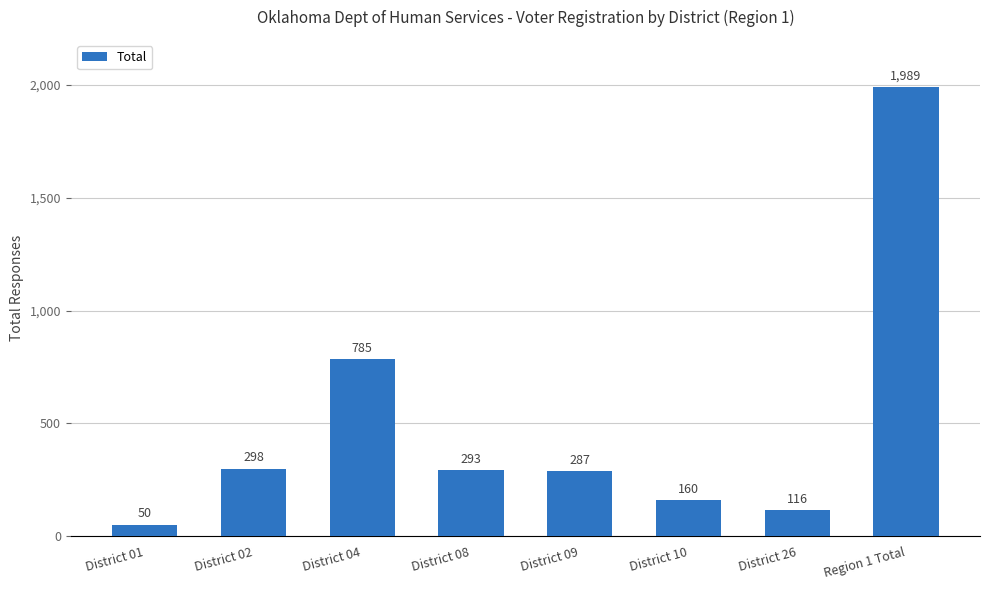

What is the value of the 5th bar from the left?

287